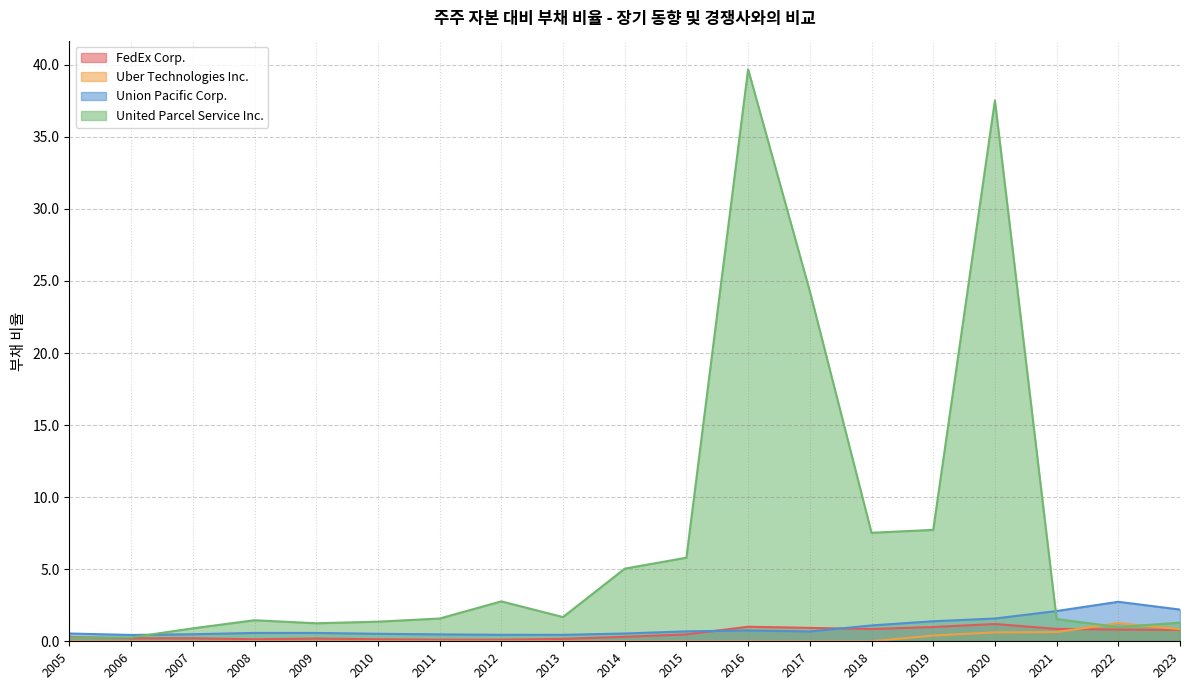

What is the minimum value for United Parcel Service Inc.?

0.2